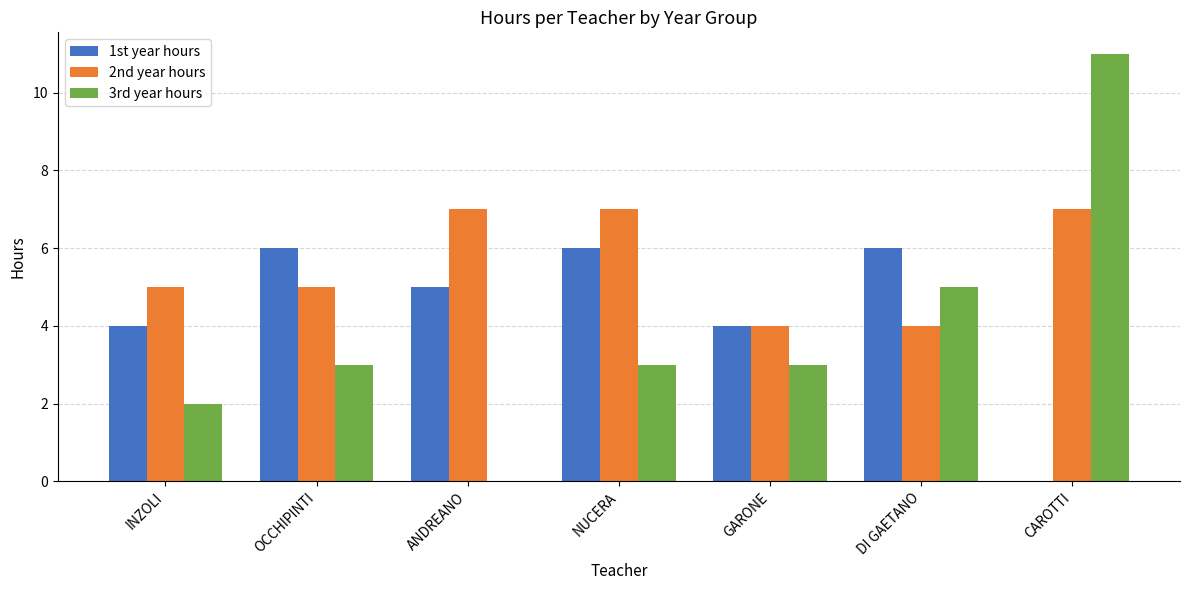

Between OCCHIPINTI and GARONE, which series saw the biggest shift?

1st year hours